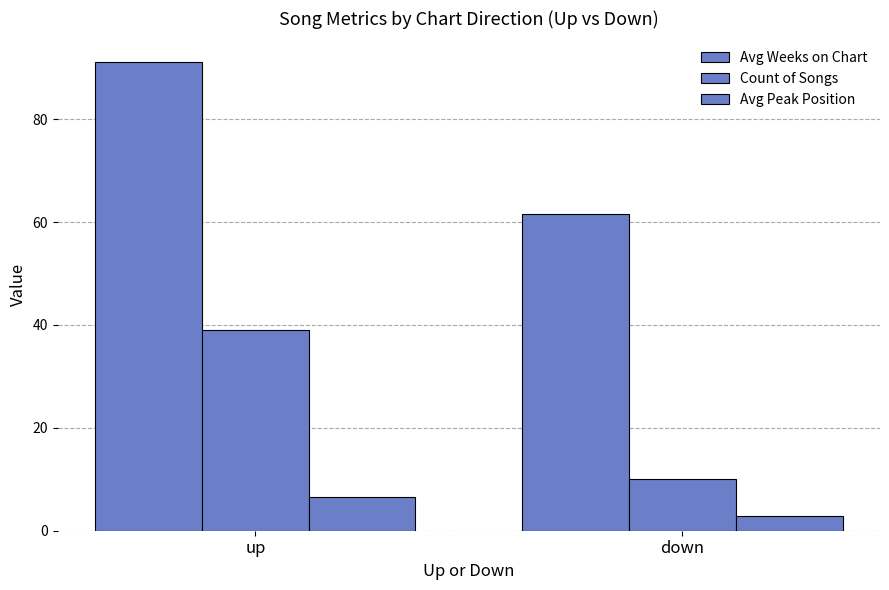

Which series has the largest total across all categories?

Avg Weeks on Chart